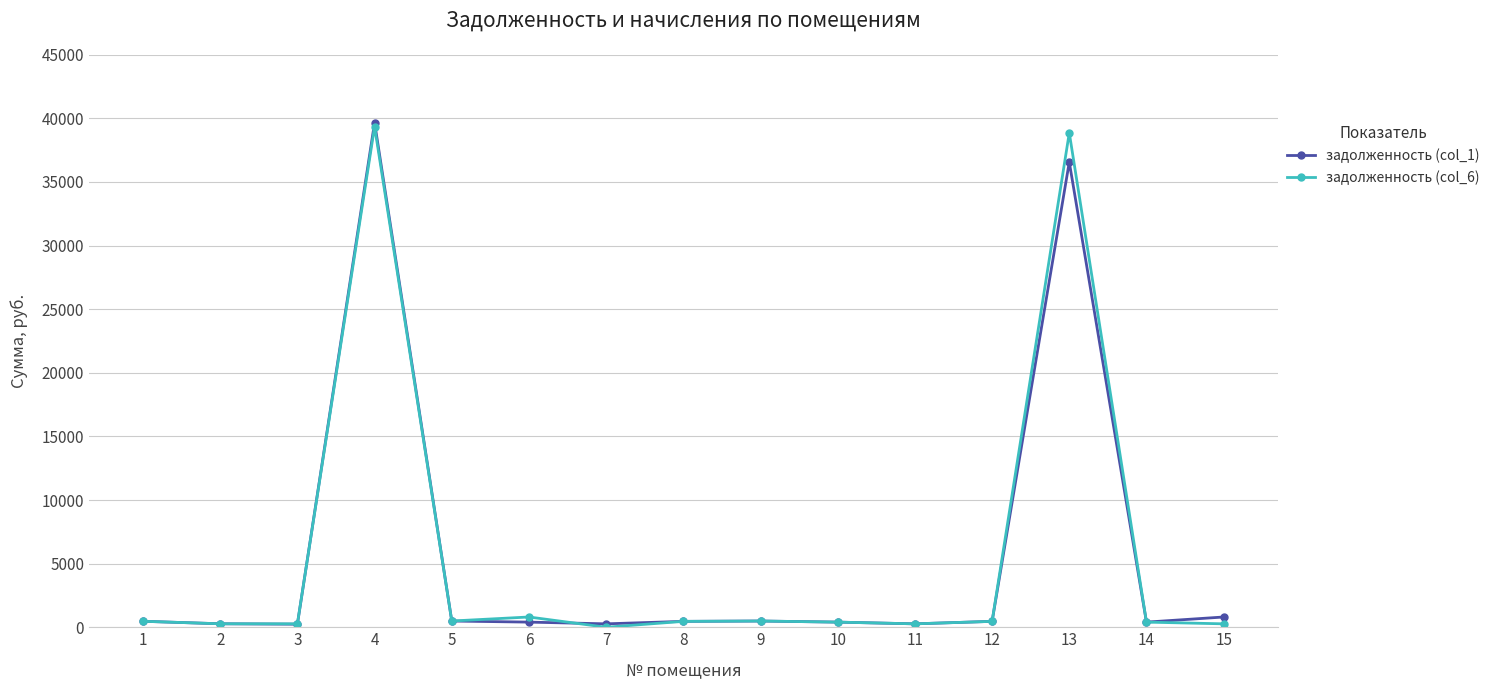

How many lines are shown in the chart?

2